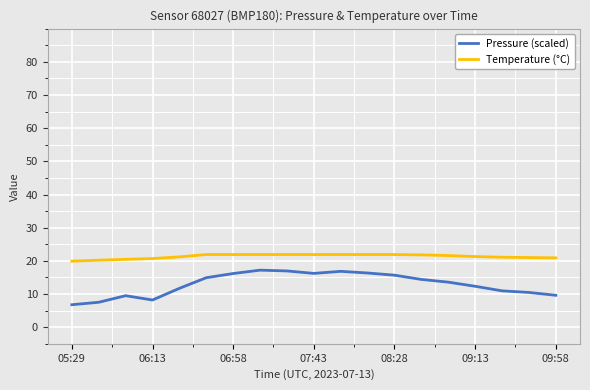

What is the minimum value shown in the chart?

6.8